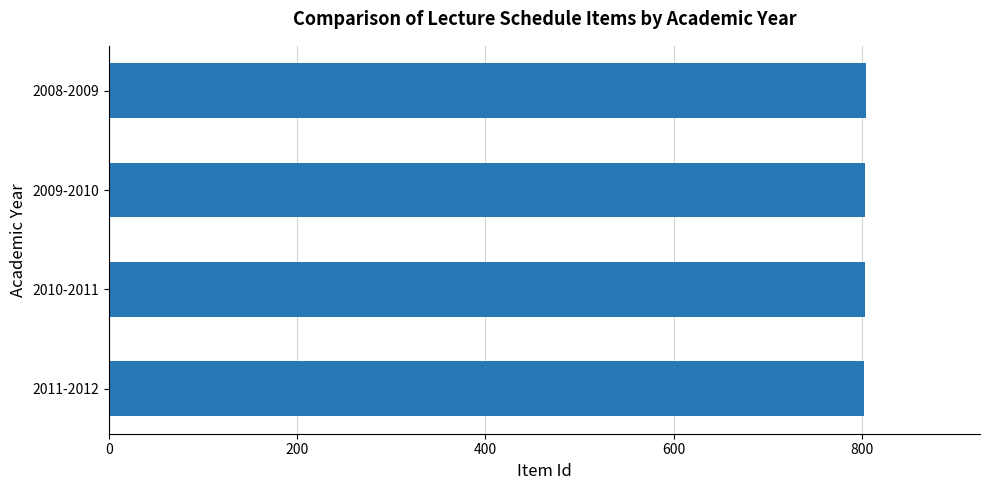

What is the sum of all values?

3214